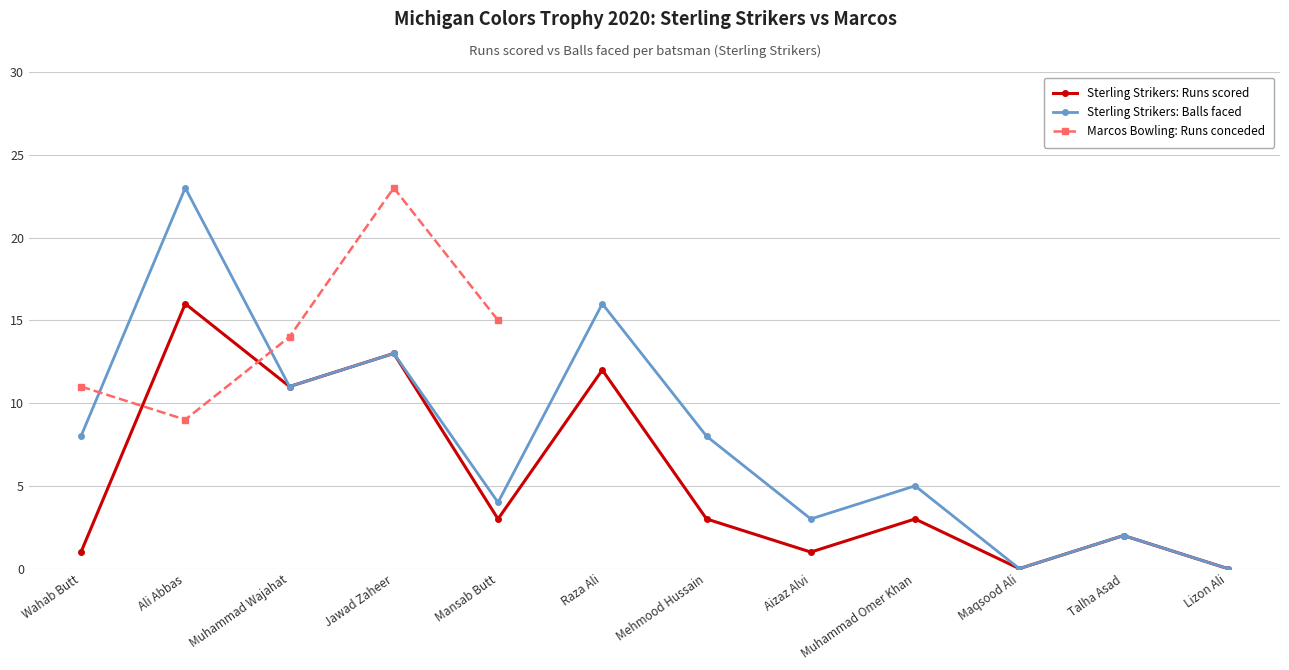

True or false: Sterling Strikers: Balls faced has a value of 0 at Maqsood Ali.

True